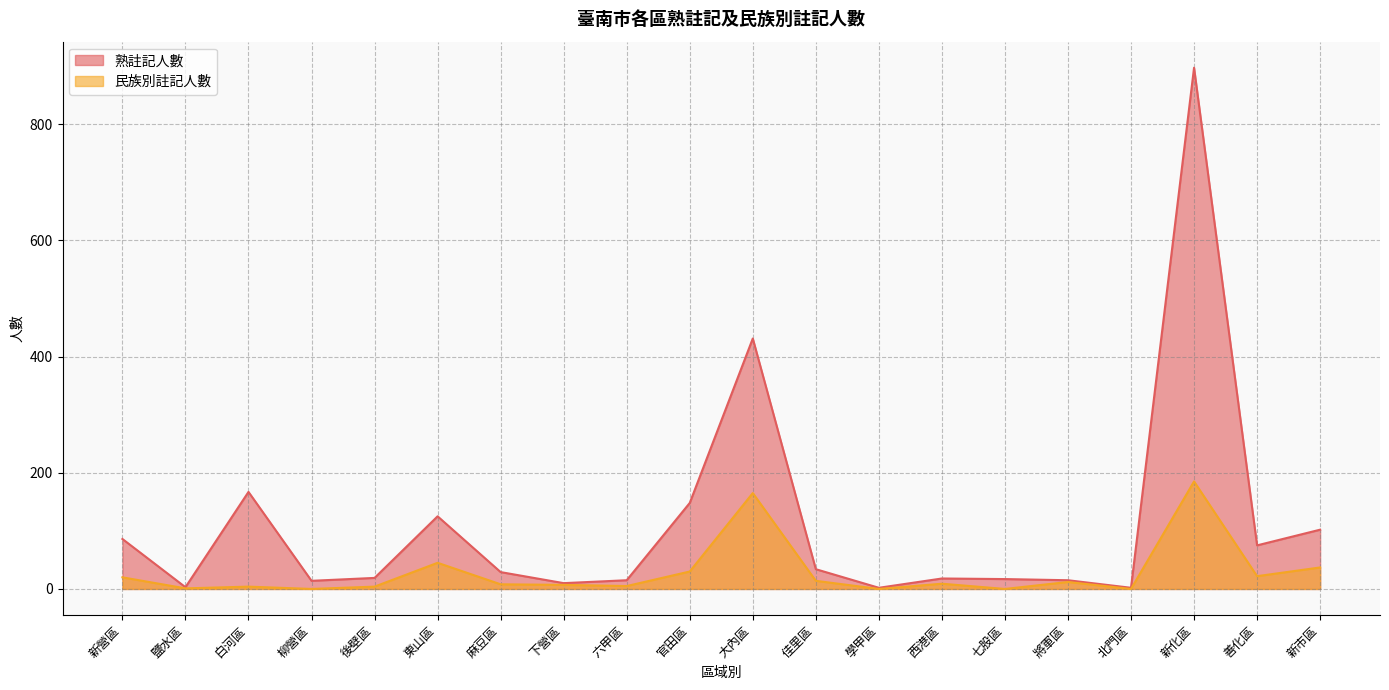

Which category has the lowest value across all series?

柳營區